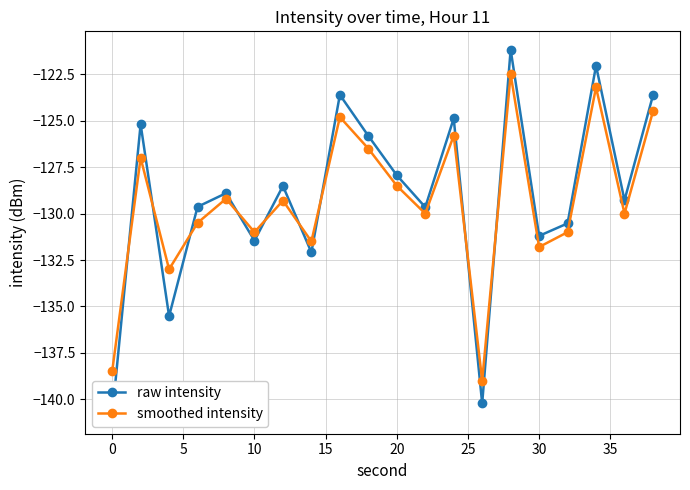

True or false: raw intensity has more than 1 points higher than both neighbors.

True